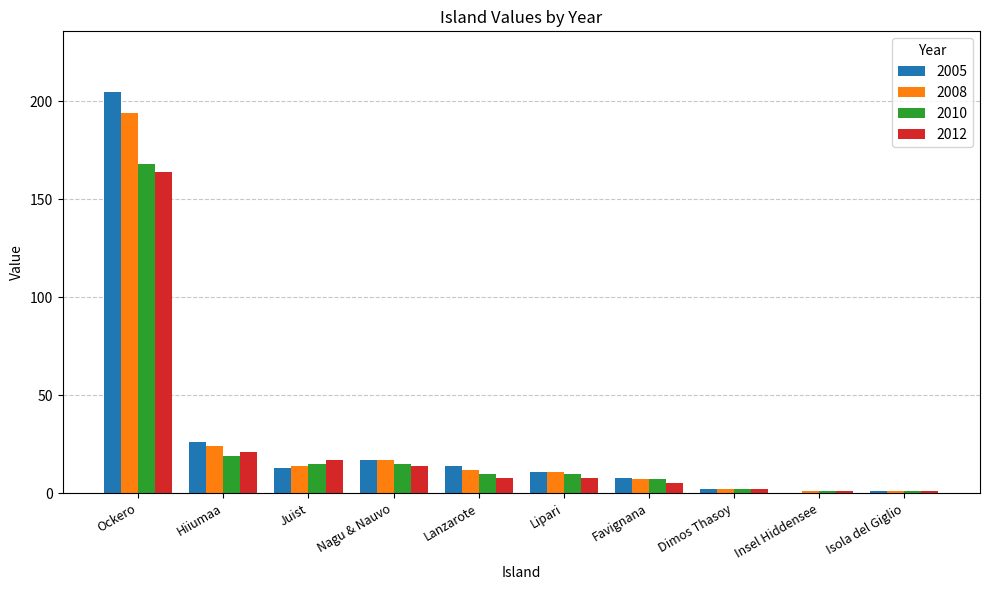

Reading right to left, list all the values displayed in this chart.

2005: 1	0	2	8	11	14	17	13	26	205
2008: 1	1	2	7	11	12	17	14	24	194
2010: 1	1	2	7	10	10	15	15	19	168
2012: 1	1	2	5	8	8	14	17	21	164